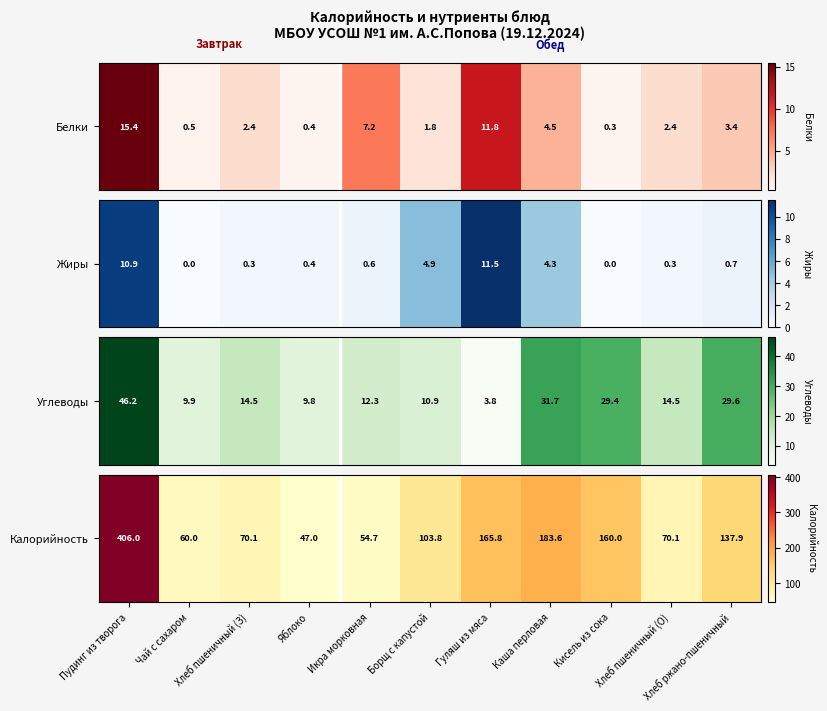

Reading left to right, transcribe all the data shown in this chart.

406.0	60.0	70.1	47.0	54.7	103.8	165.8	183.6	160.0	70.1	137.9